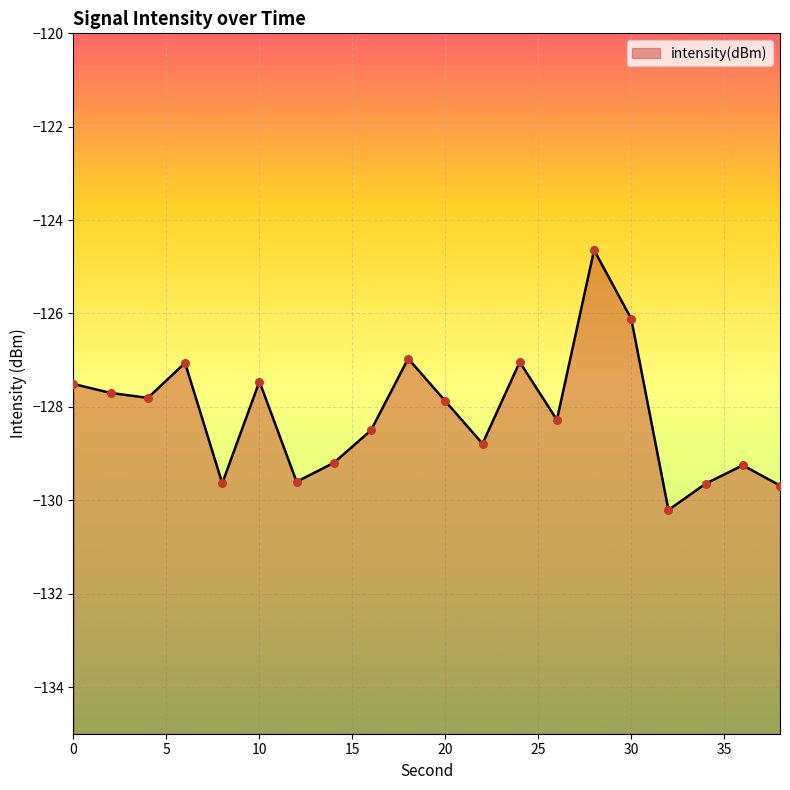

What is the change in value from 4 to 8?

-1.8